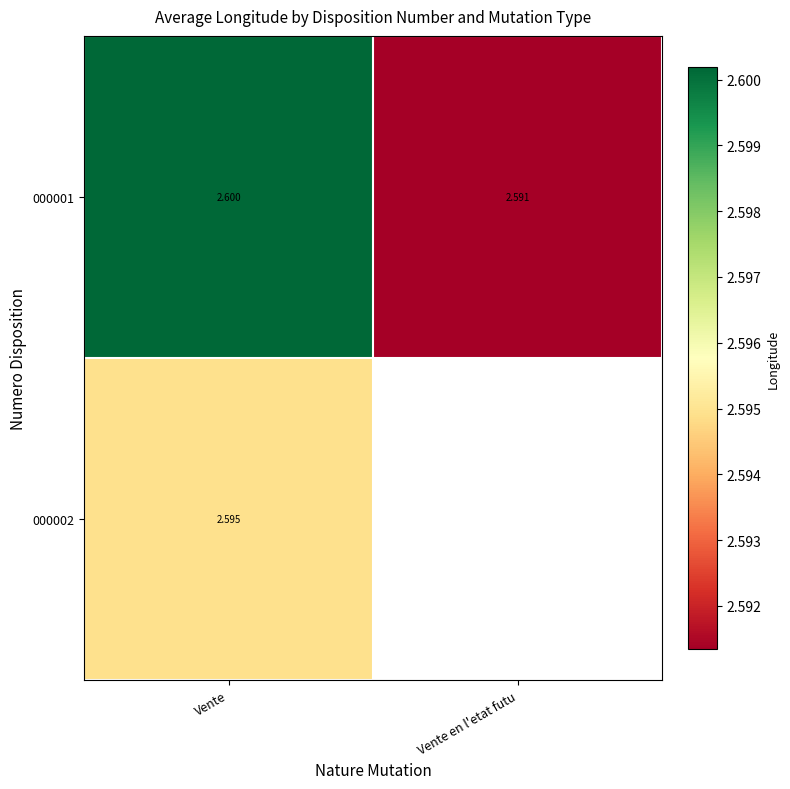

At which category is the sum across all series the highest?

Vente